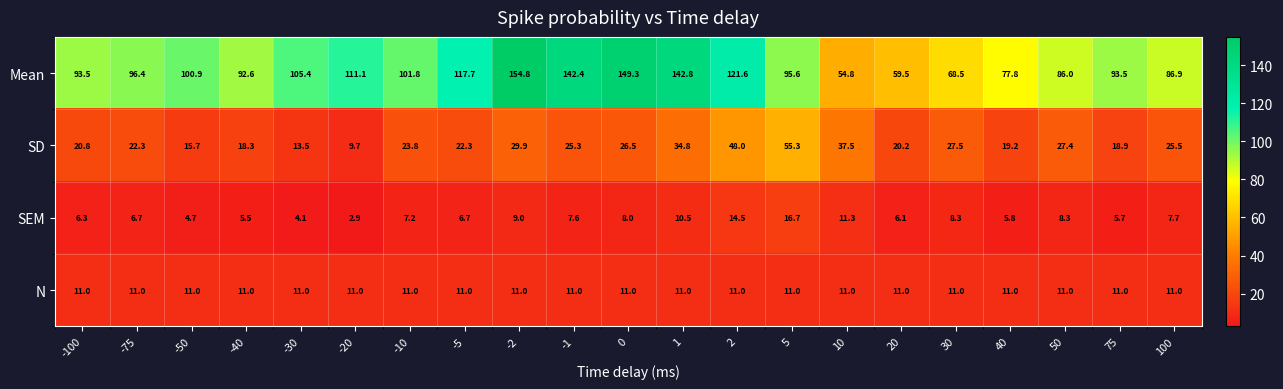

Which series changed the most between -50 and 10?

Mean